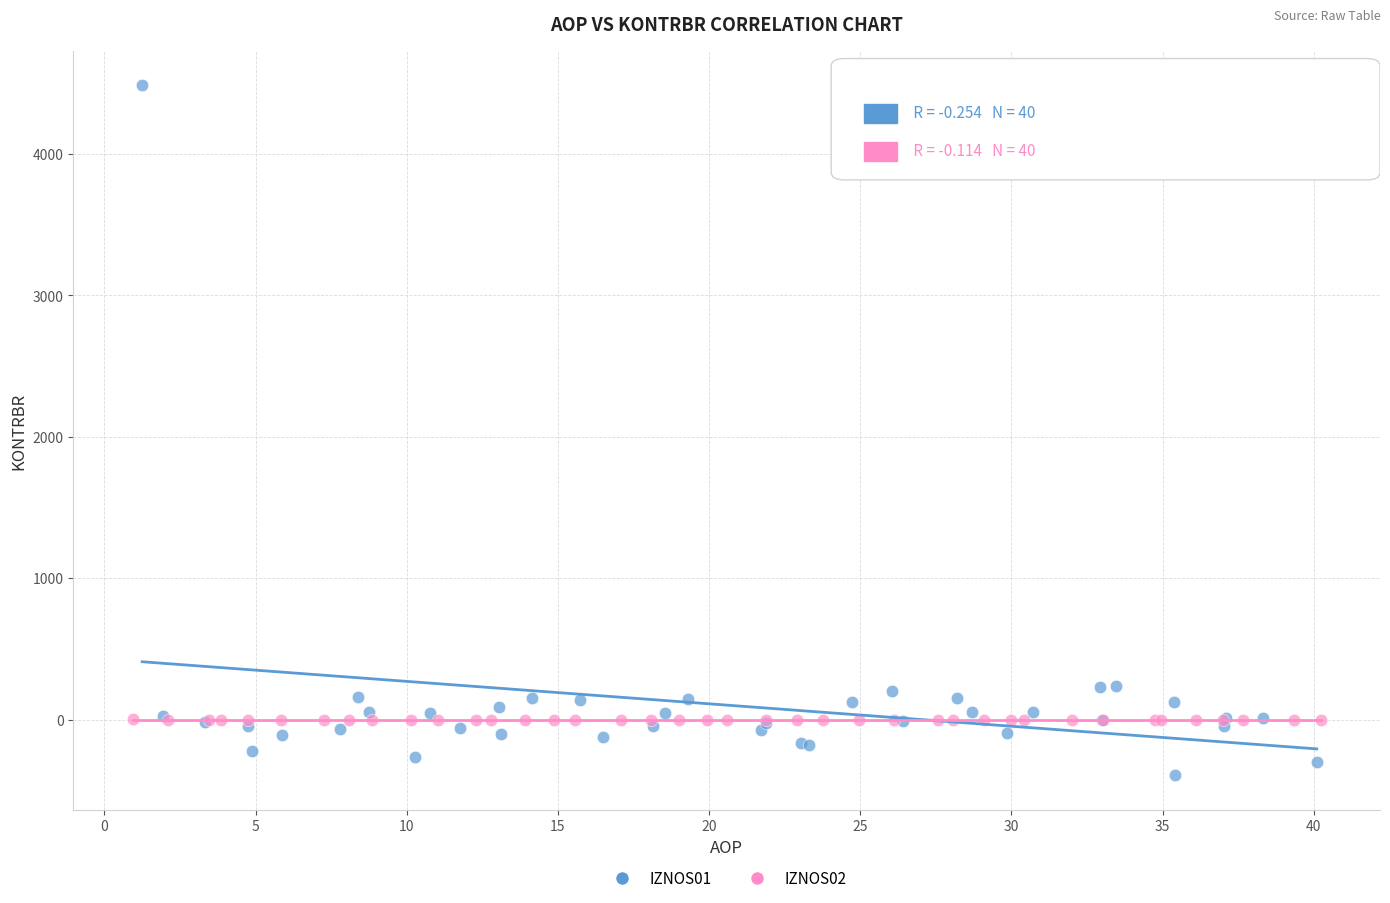

What are all the series names shown in the legend?

IZNOS01, IZNOS02